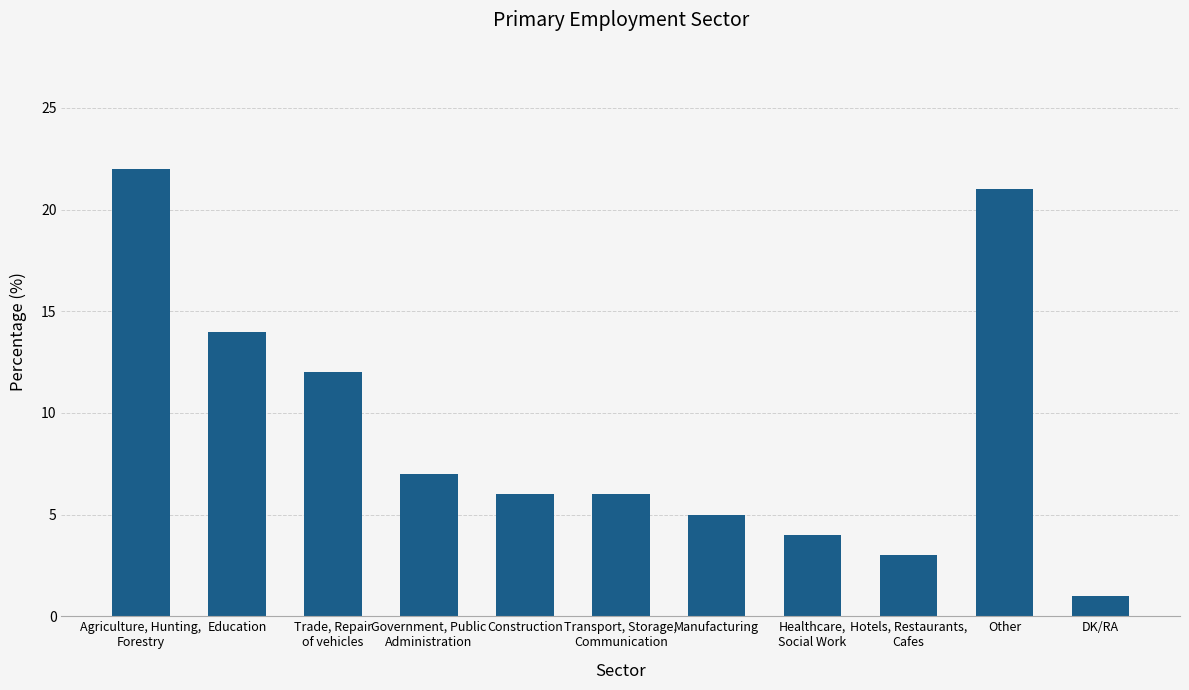

What position from the right is DK/RA?

1